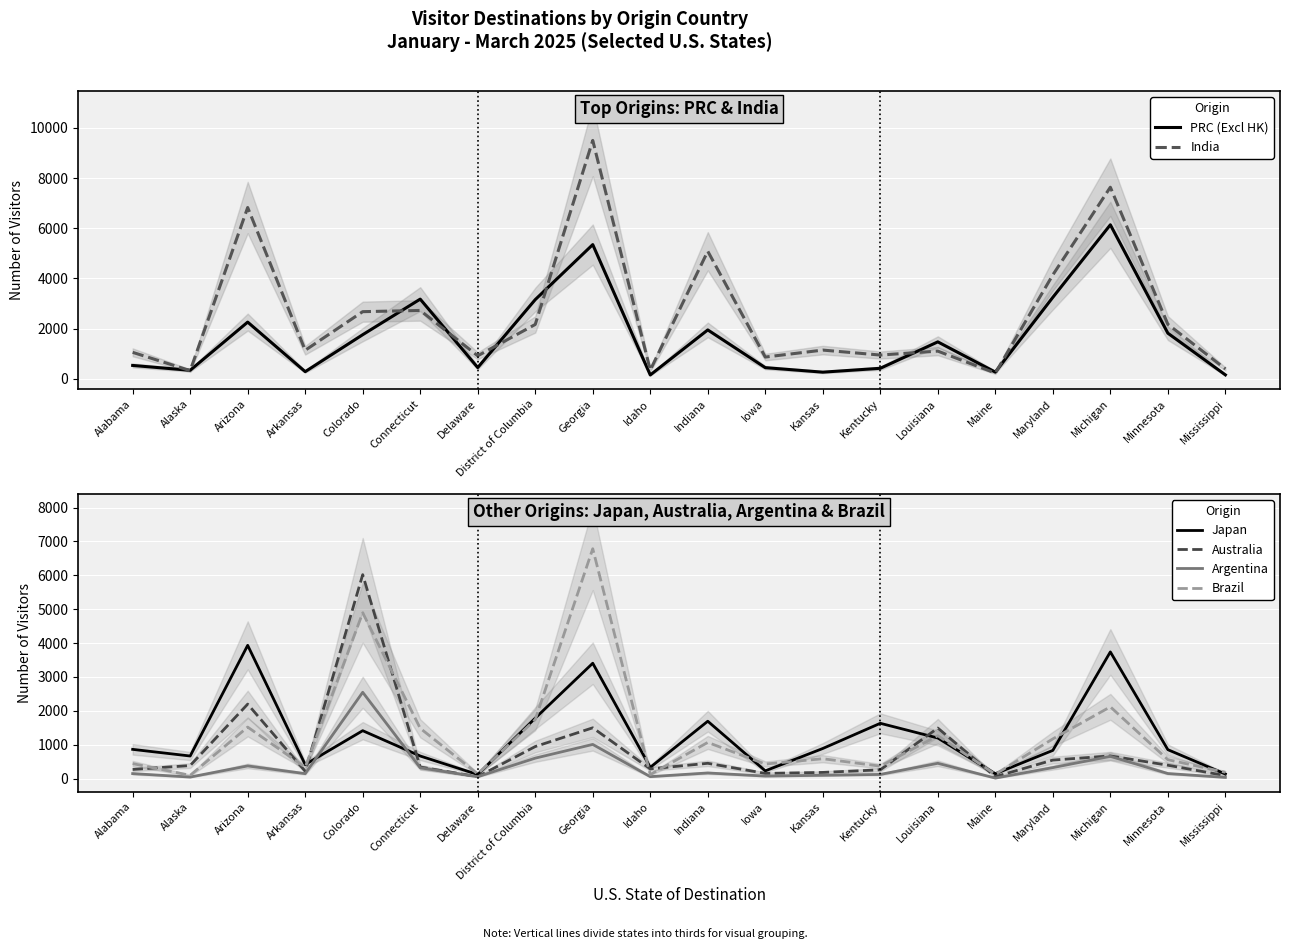

List the labels in order of India value, smallest first.

Maine, Alaska, Idaho, Mississippi, Iowa, Delaware, Kentucky, Alabama, Louisiana, Arkansas, Kansas, District of Columbia, Minnesota, Colorado, Connecticut, Maryland, Indiana, Arizona, Michigan, Georgia